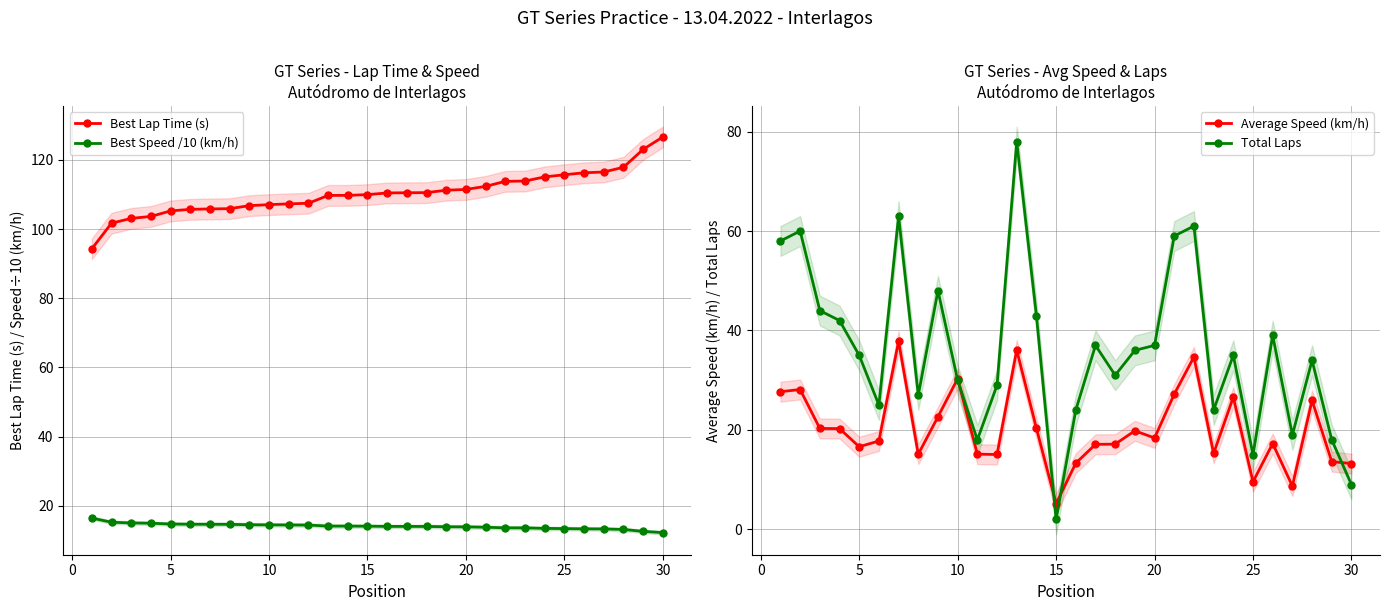

How many lines are shown in the chart?

4